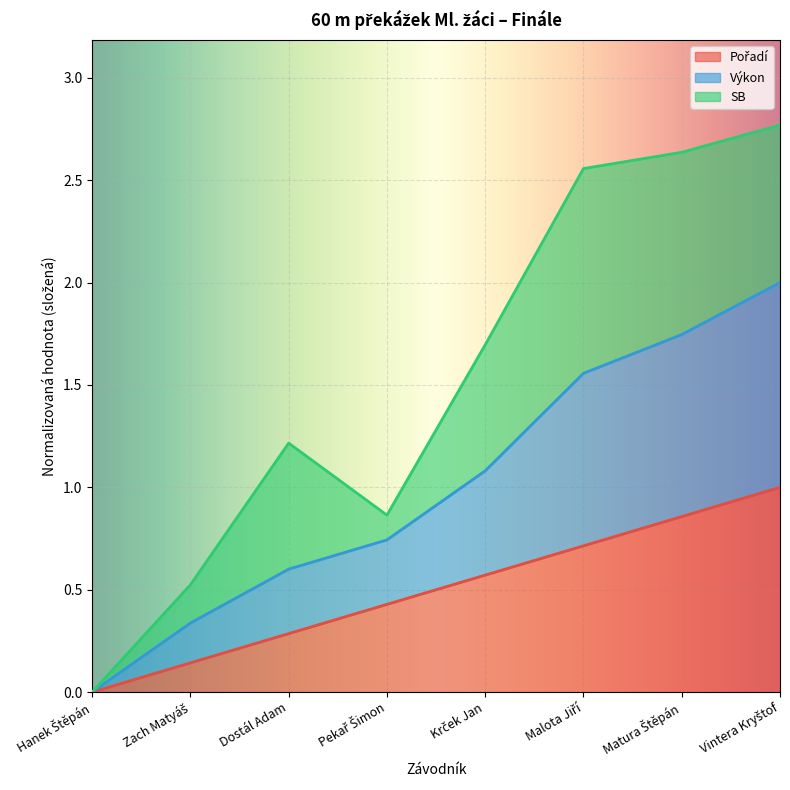

How many values in the Výkon series are below 1?

4